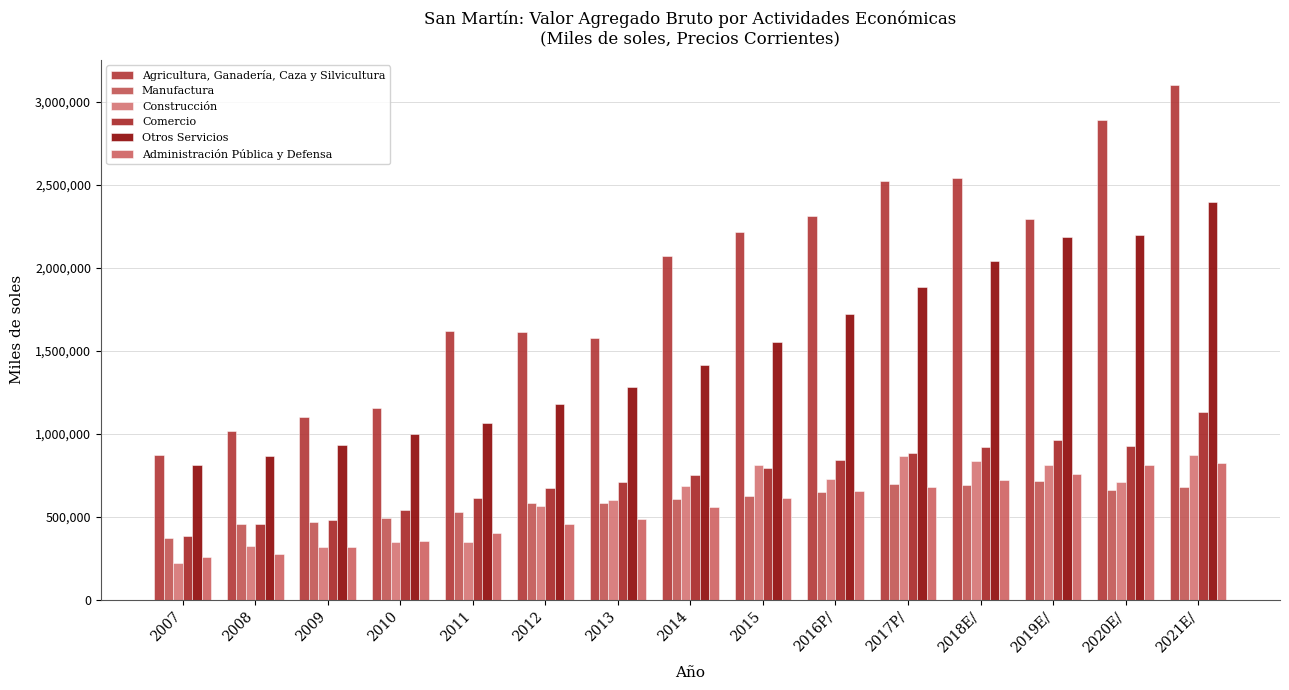

What is the sum of the Comercio values at 2021E/ and 2017P/?

2016679